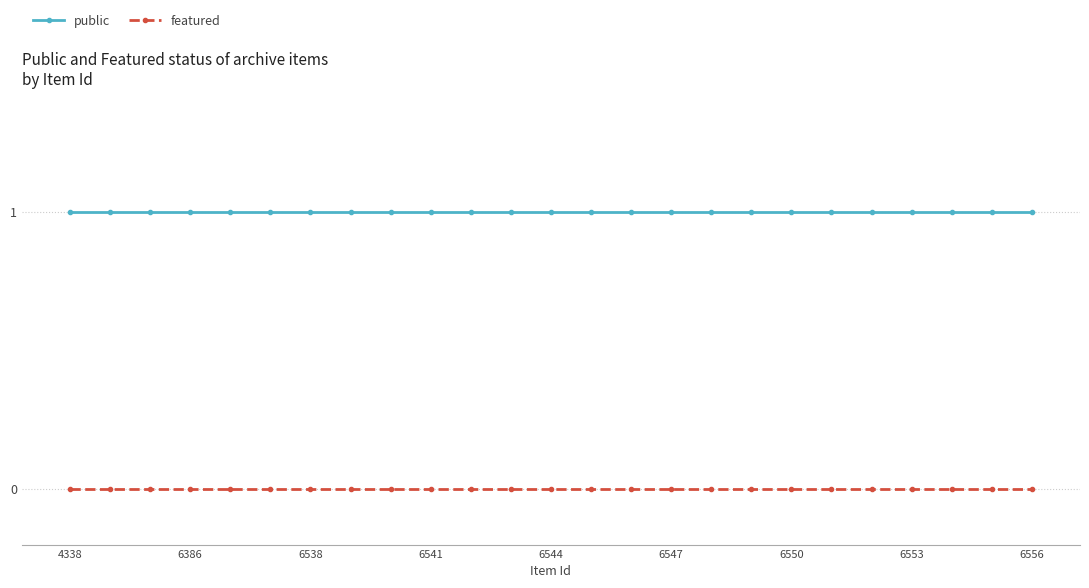

True or false: featured and public cross at least once.

False